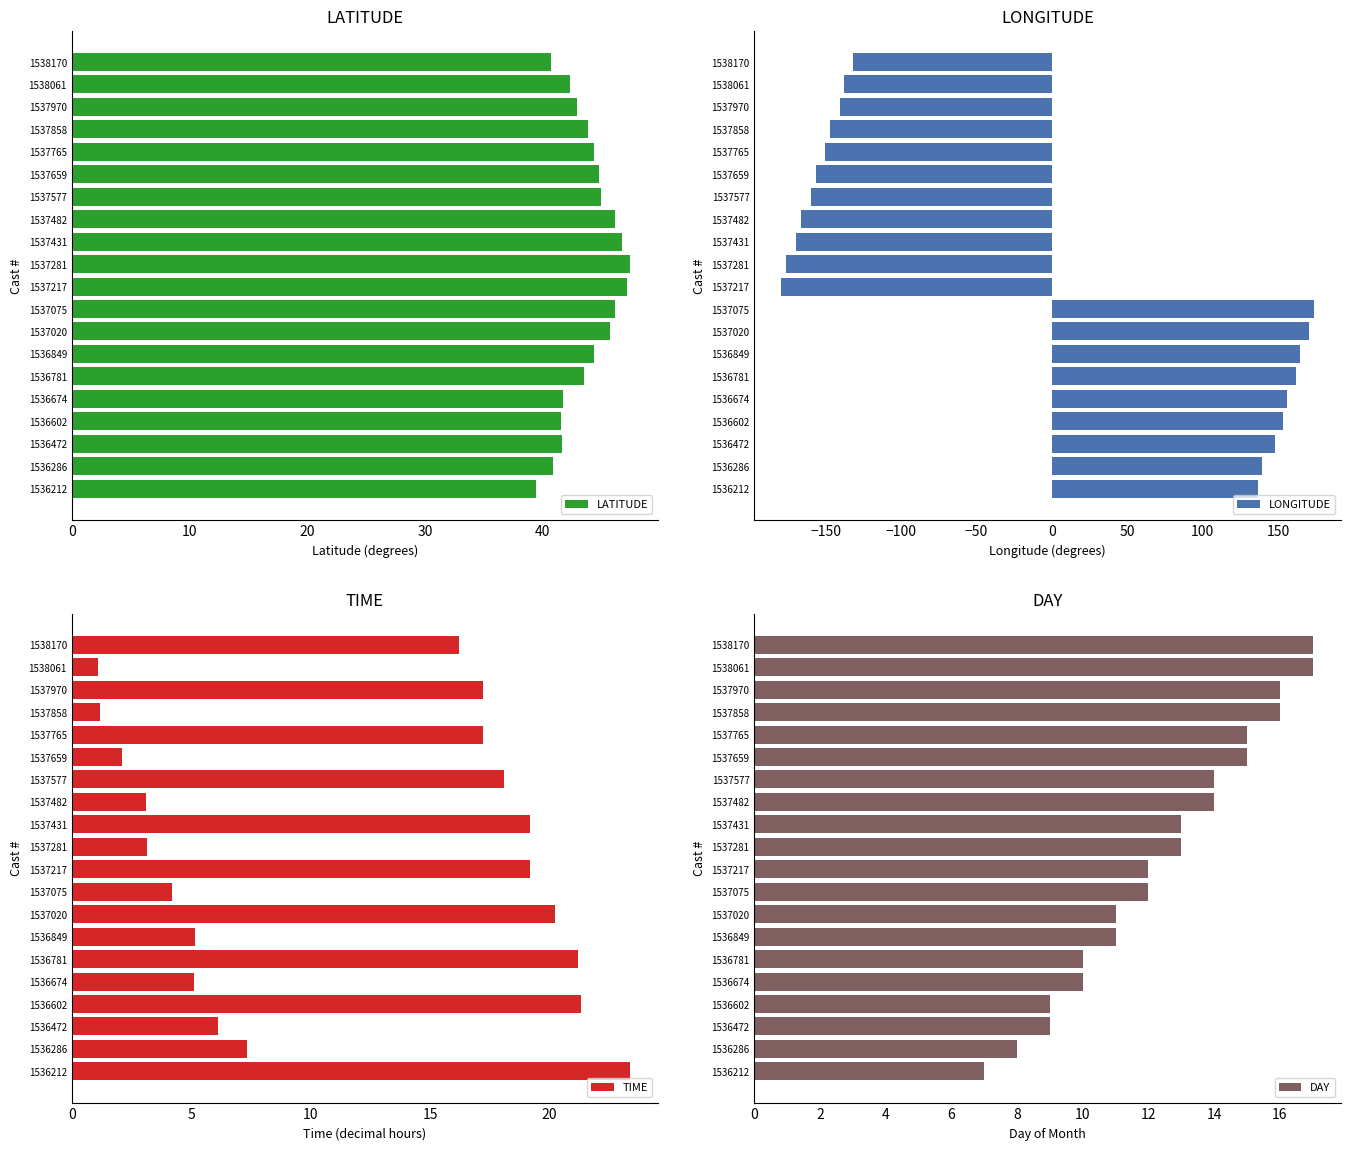

True or false: DAY has a value of 3.7 at 1536286.

False